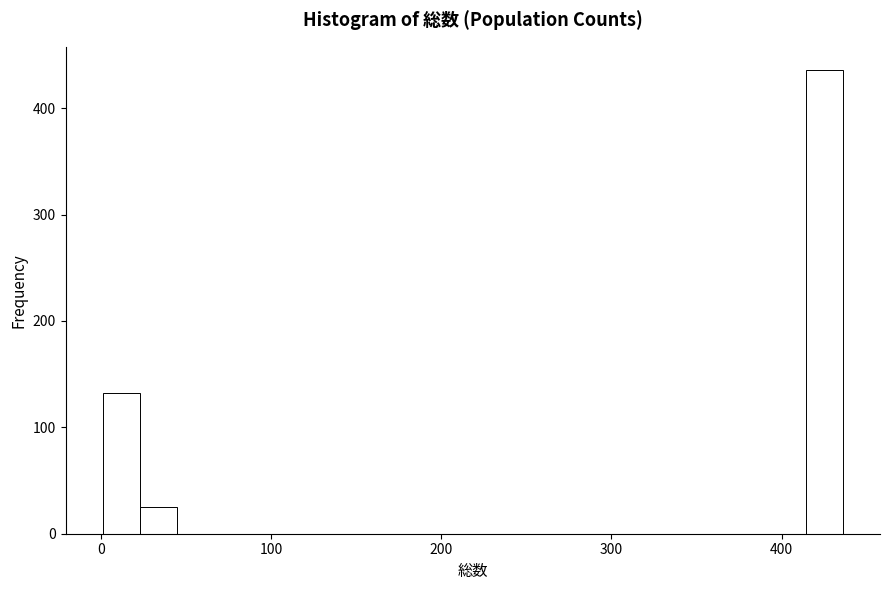

Read against the x-axis, roughly where is the centre of the tallest bar?

430